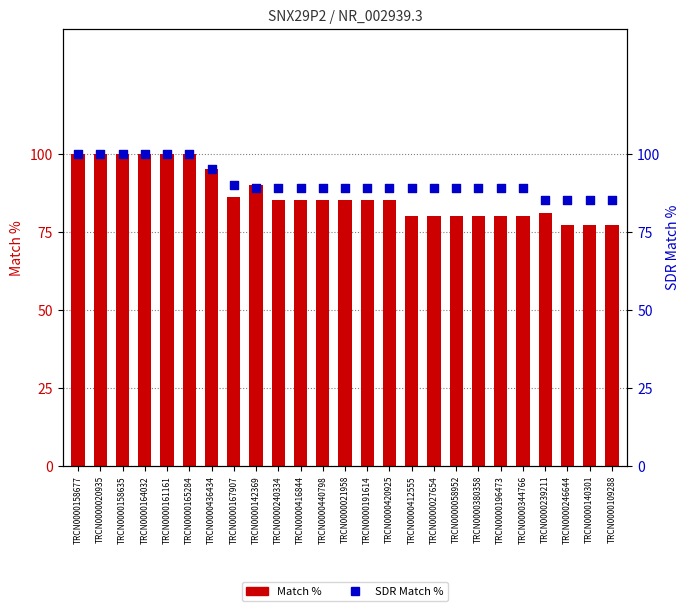

What is the total value across all series at TRCN0000412555?

169